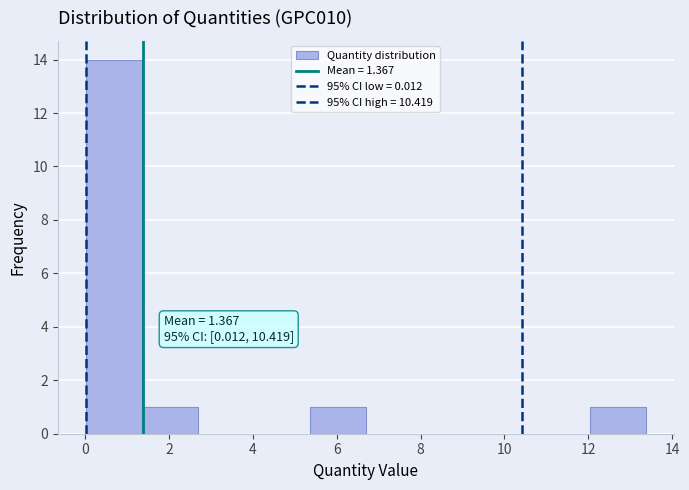

Over which range of the x-axis is the bar tallest?

0.0 to 1.4